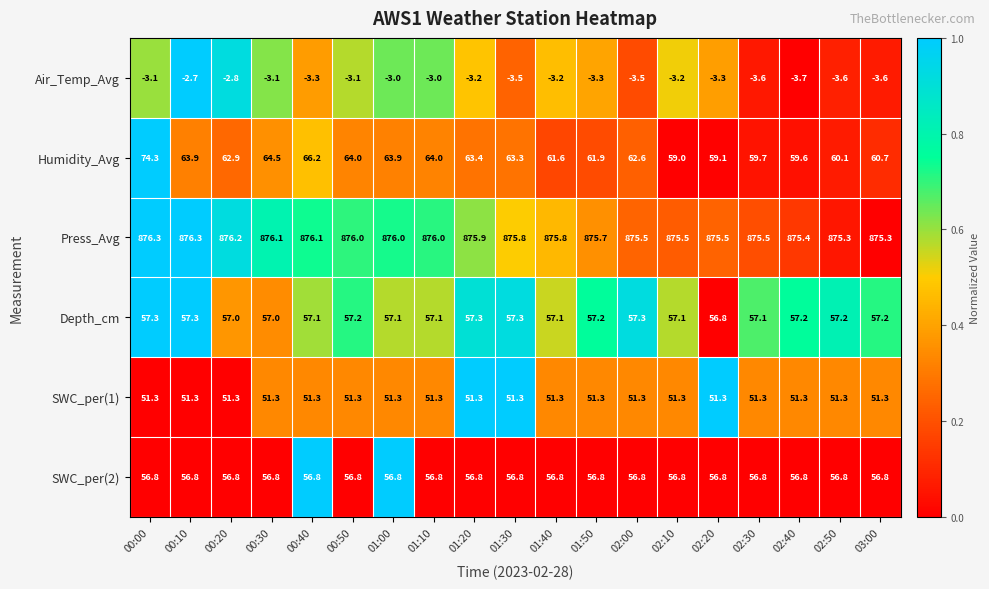

What is the maximum value for Press_Avg?

876.3